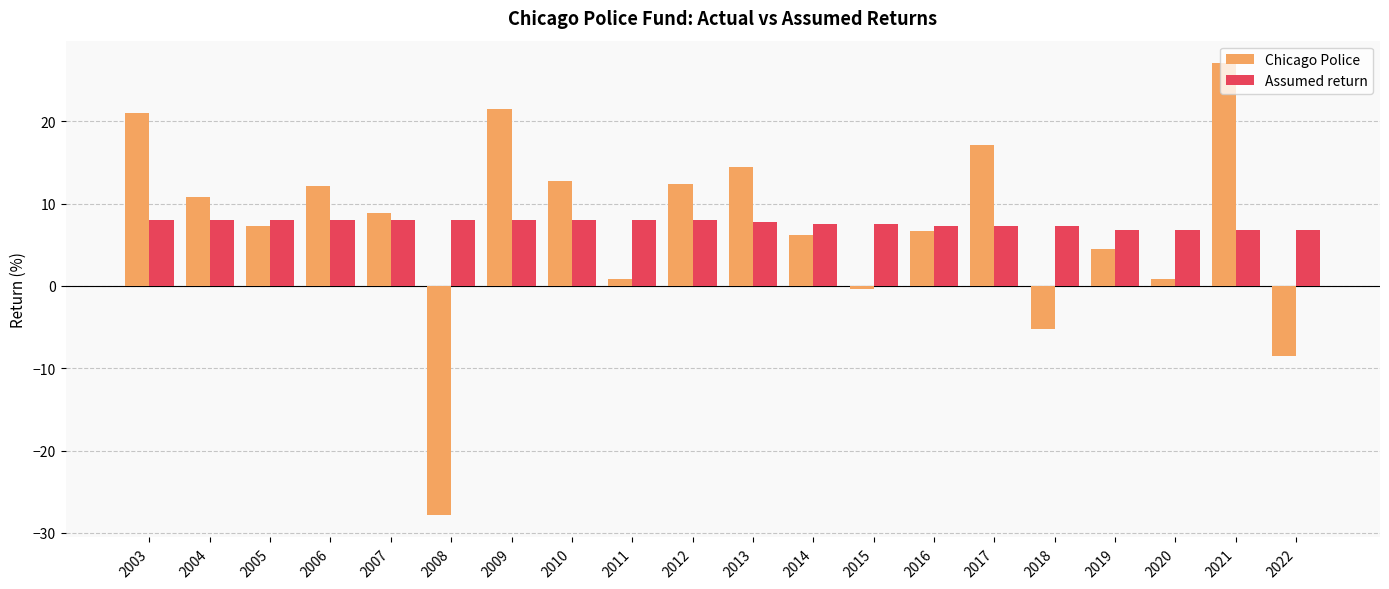

Read the Assumed return value at 2015.

7.5